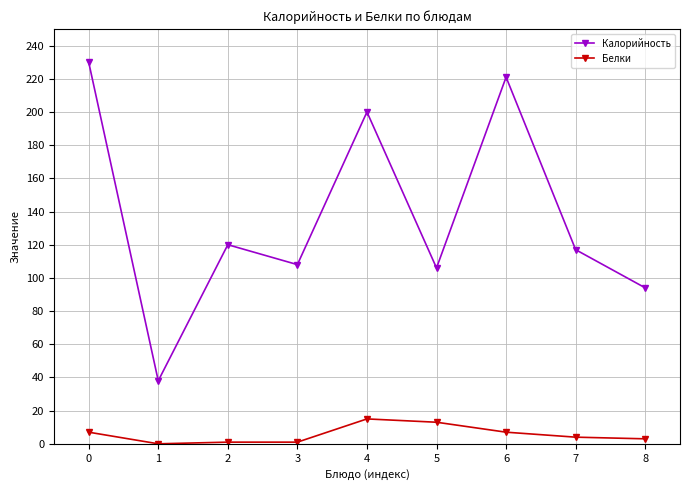

Which series changed the most between 5 and 6?

Калорийность